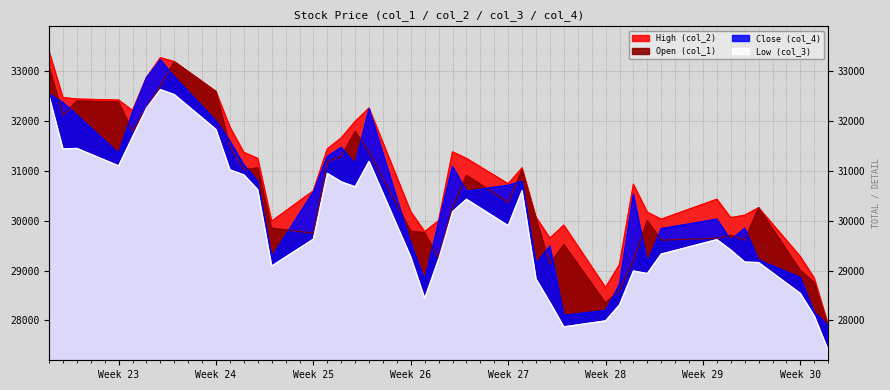

Which series has the largest total across all categories?

High (col_2)